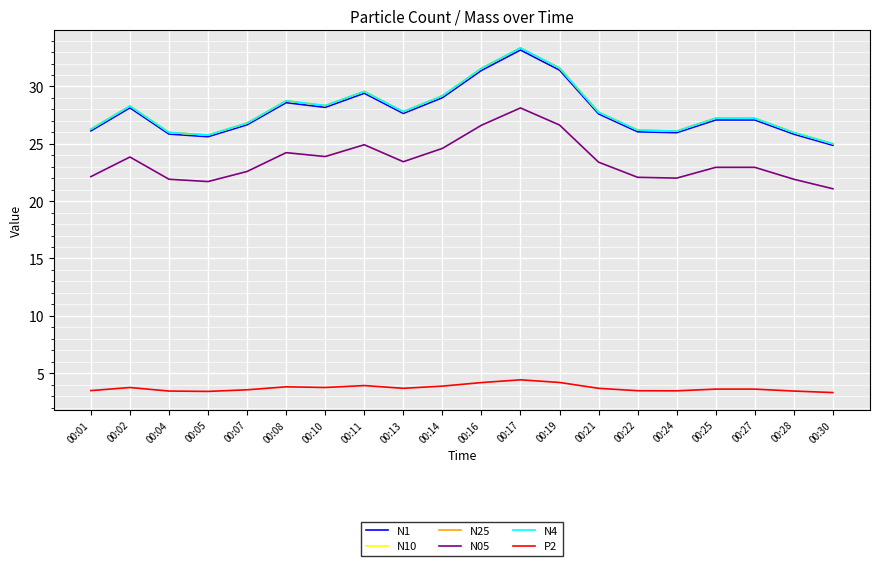

True or false: N05 and N1 intersect in this chart.

False